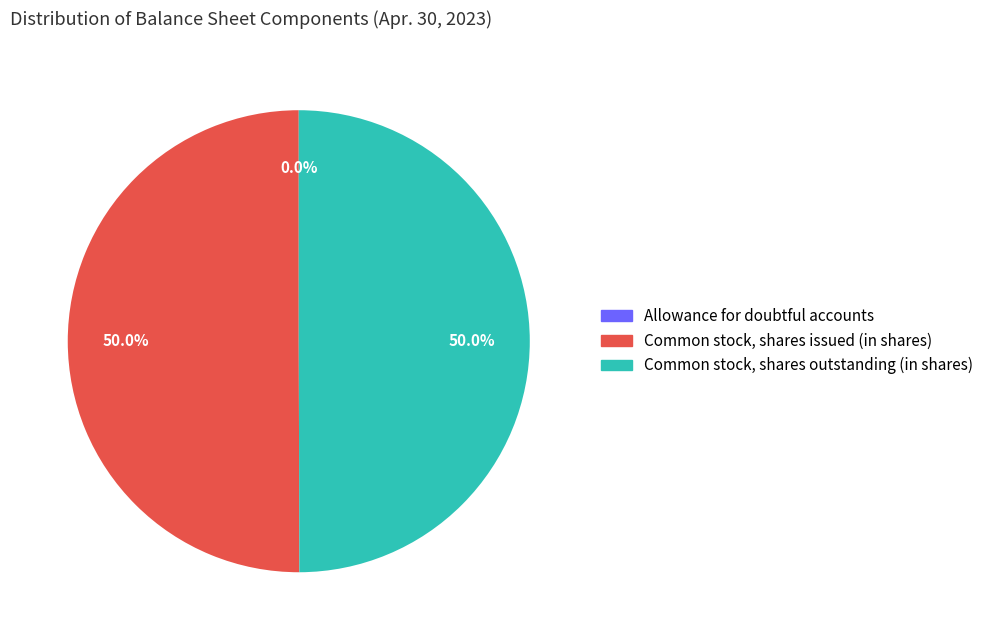

What is the total percentage of Common stock, shares outstanding (in shares) and Allowance for doubtful accounts?

50.0%